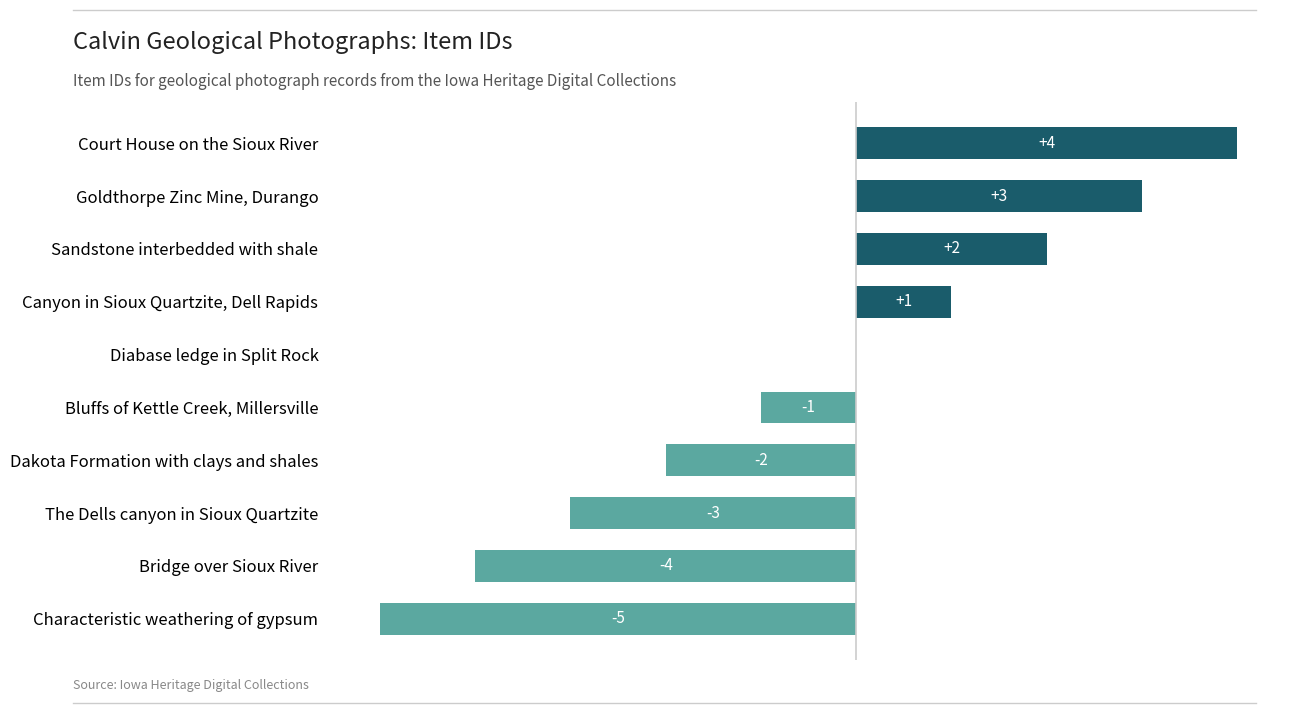

What is the approximate value at The Dells canyon in Sioux Quartzite?

-3